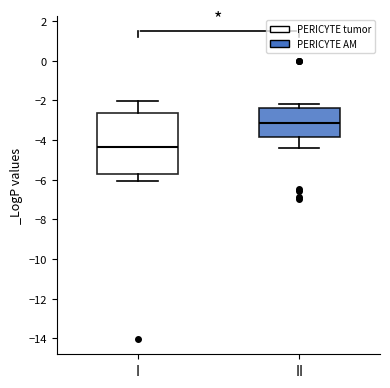

Which box's median line is the lowest?

I